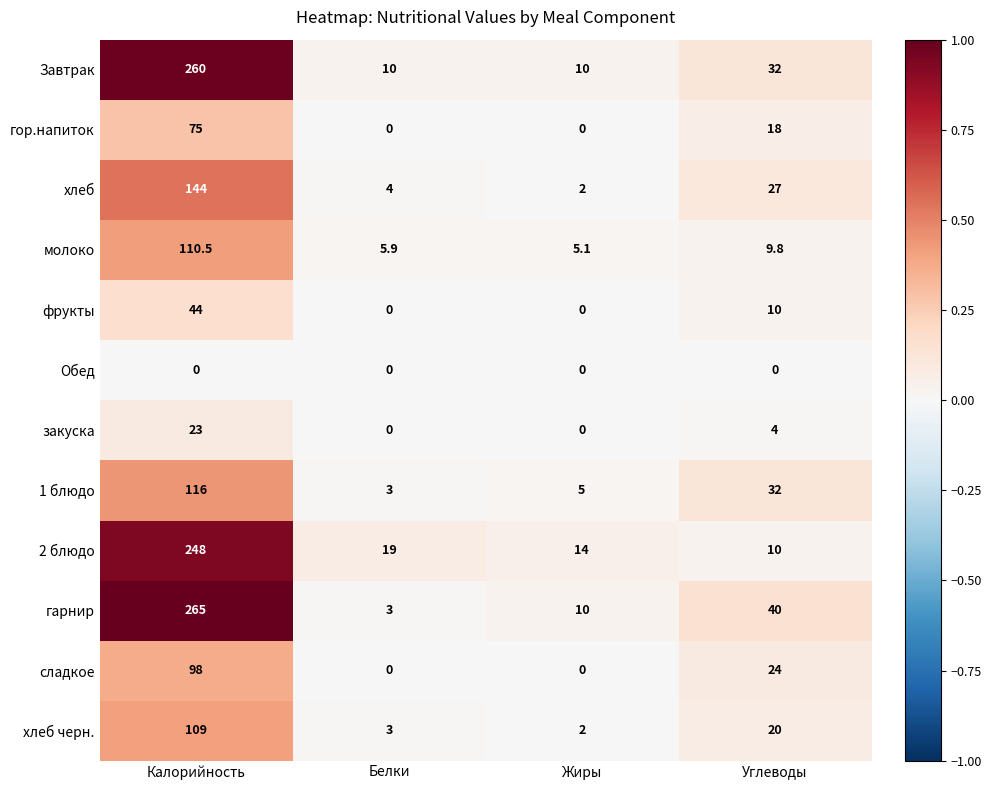

Is it true that сладкое equals 55.4 at Калорийность?

False